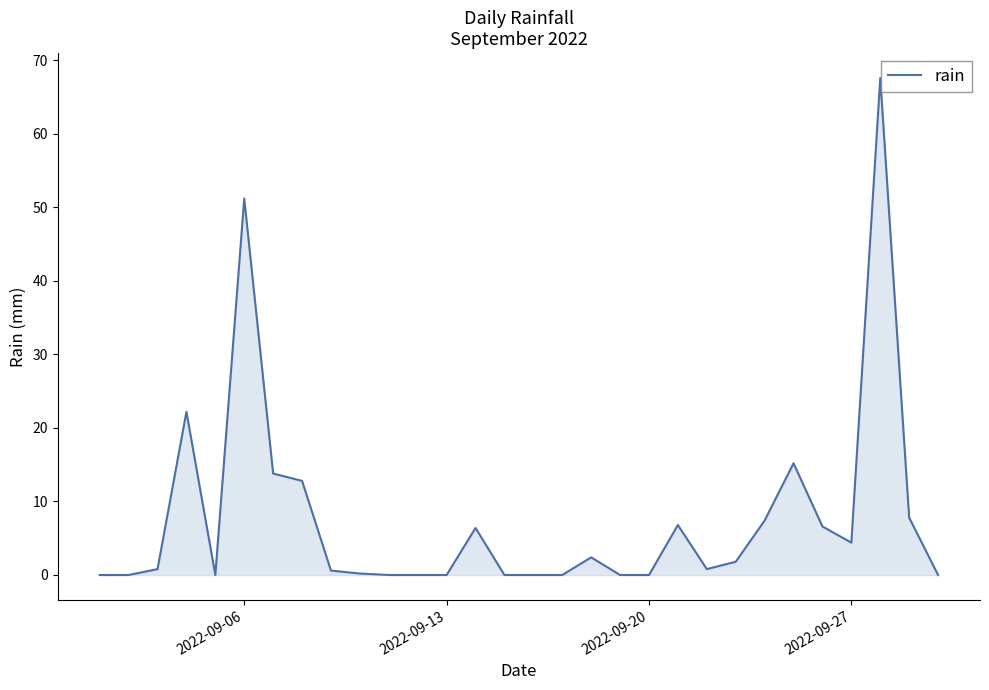

What is the difference between the maximum and minimum values?

67.6